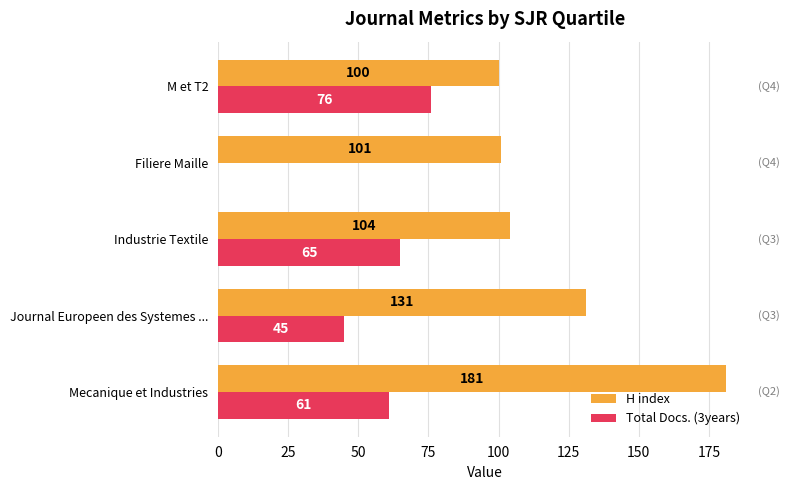

Between Mecanique et Industries and Journal Europeen des Systemes ..., which series saw the biggest shift?

H index